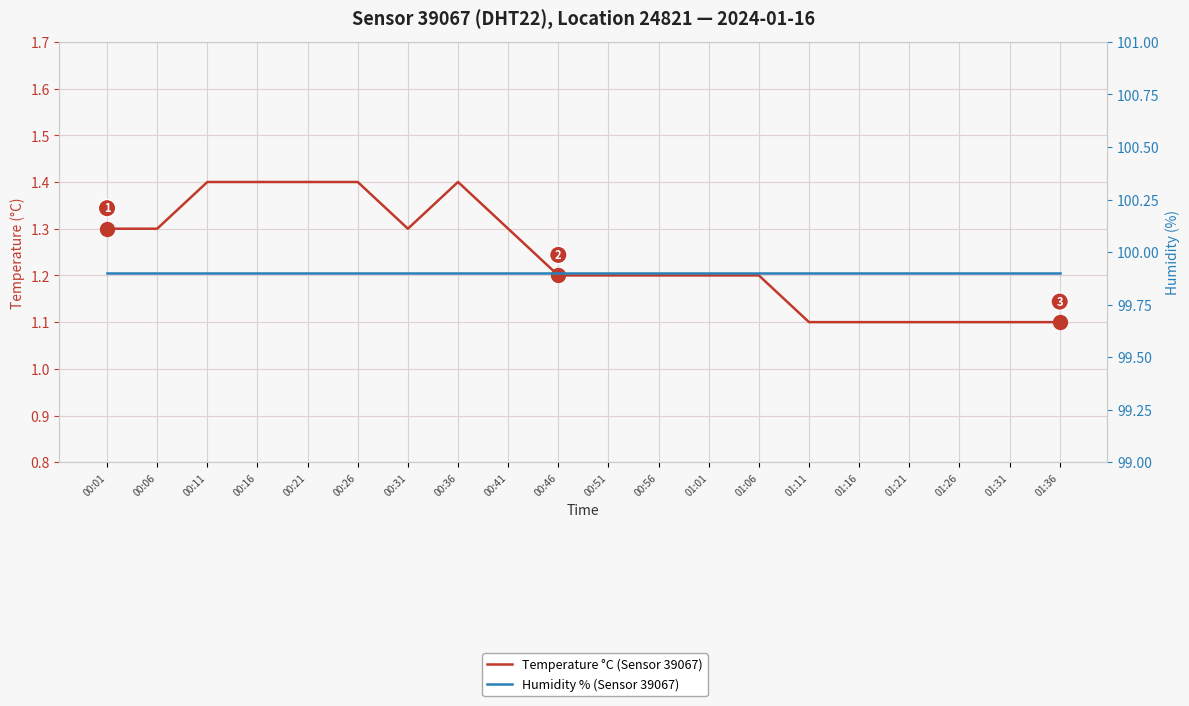

Is it true that Humidity % (Sensor 39067) equals 99.9 at 00:31?

True